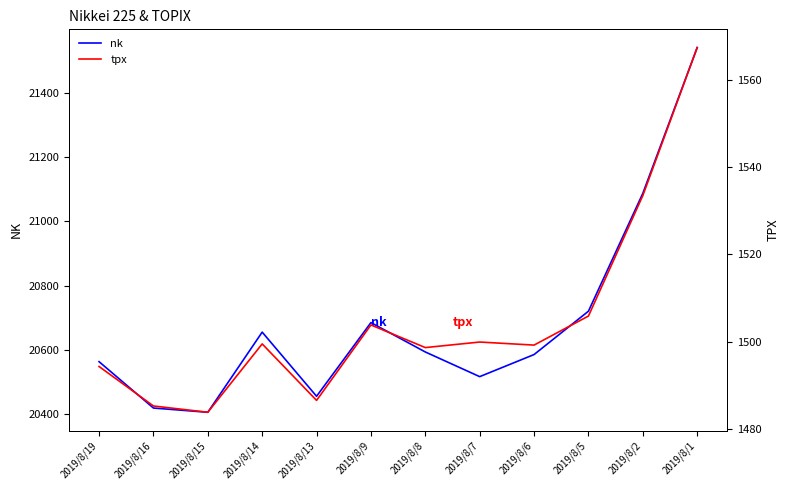

What value does the tpx series have at 2019/8/14?

1499.5